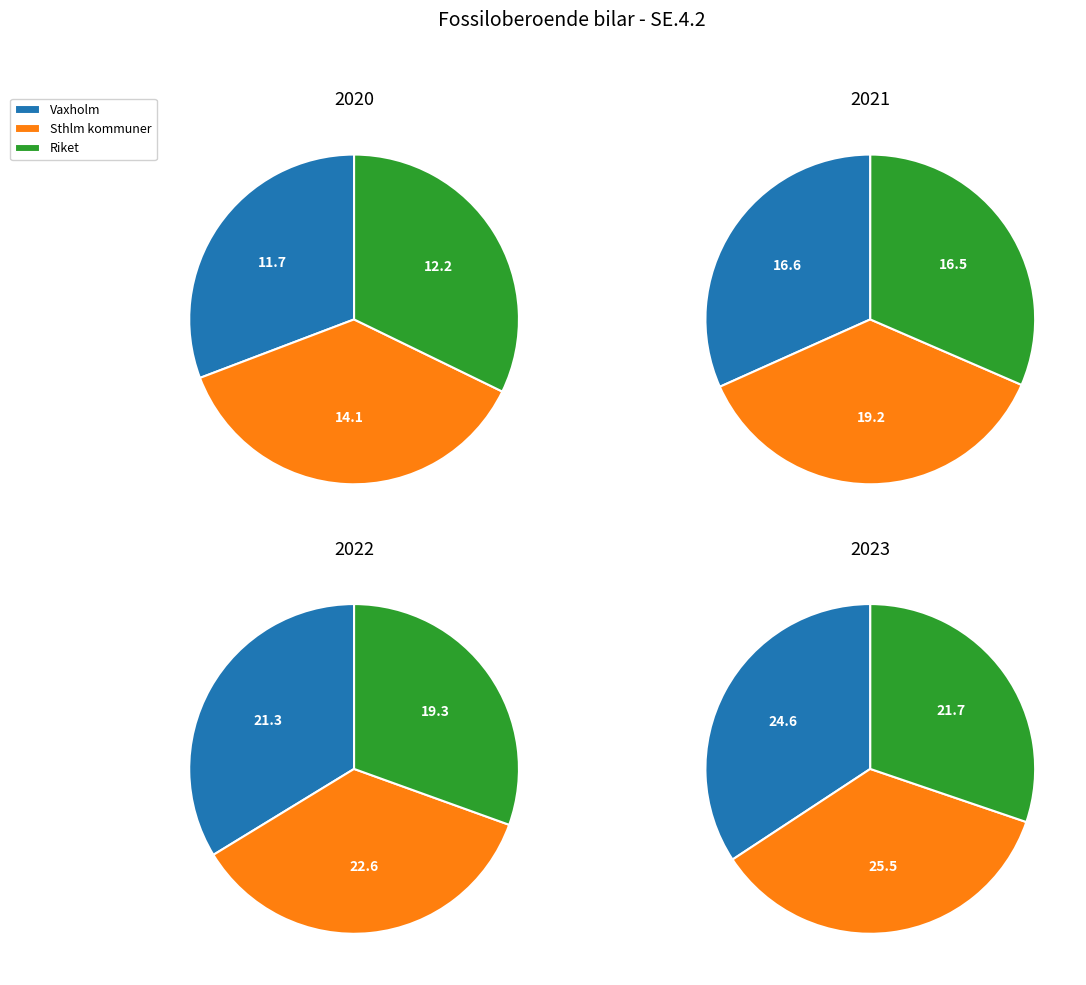

Is there any slice that represents more than half of the pie?

No